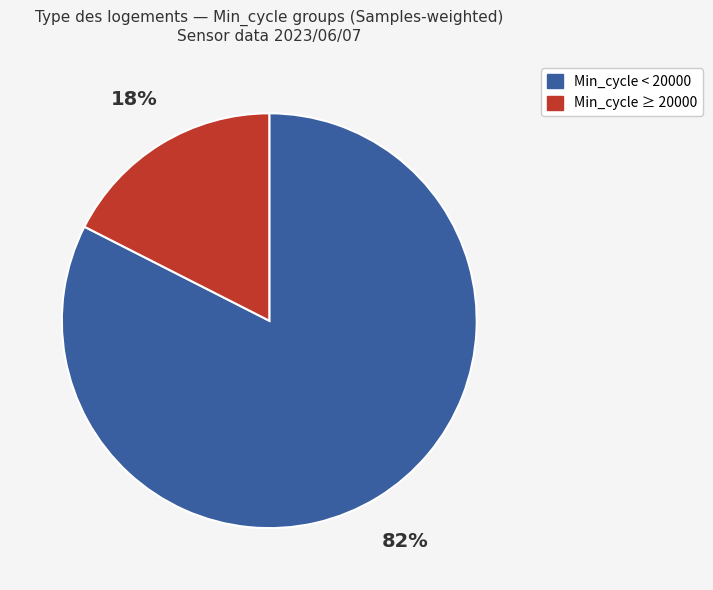

To the nearest percent, what is the average slice percentage?

50%